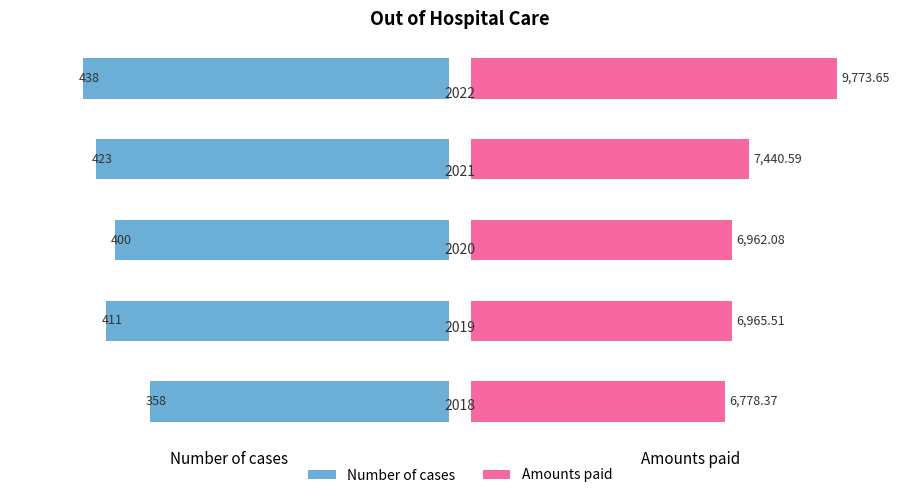

What are all the series names shown in the legend?

Number of cases, Amounts paid